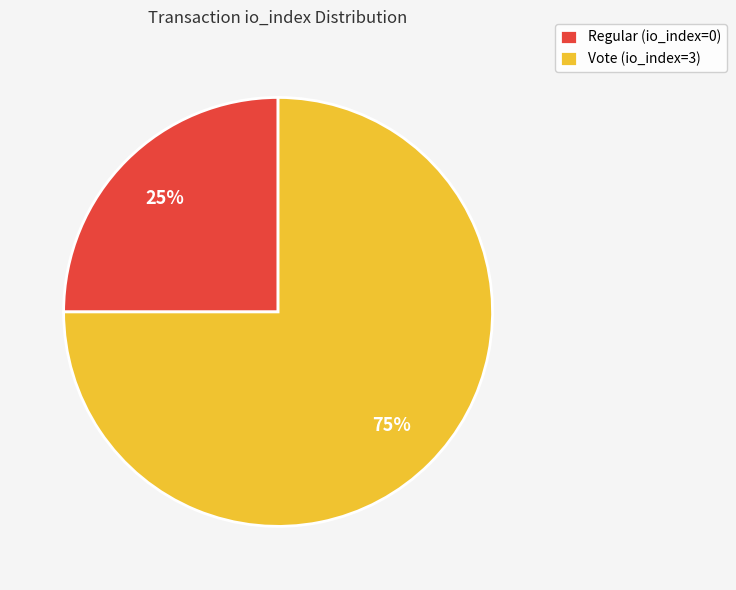

The Vote (io_index=3) slice represents 81% of the pie. True or false?

False